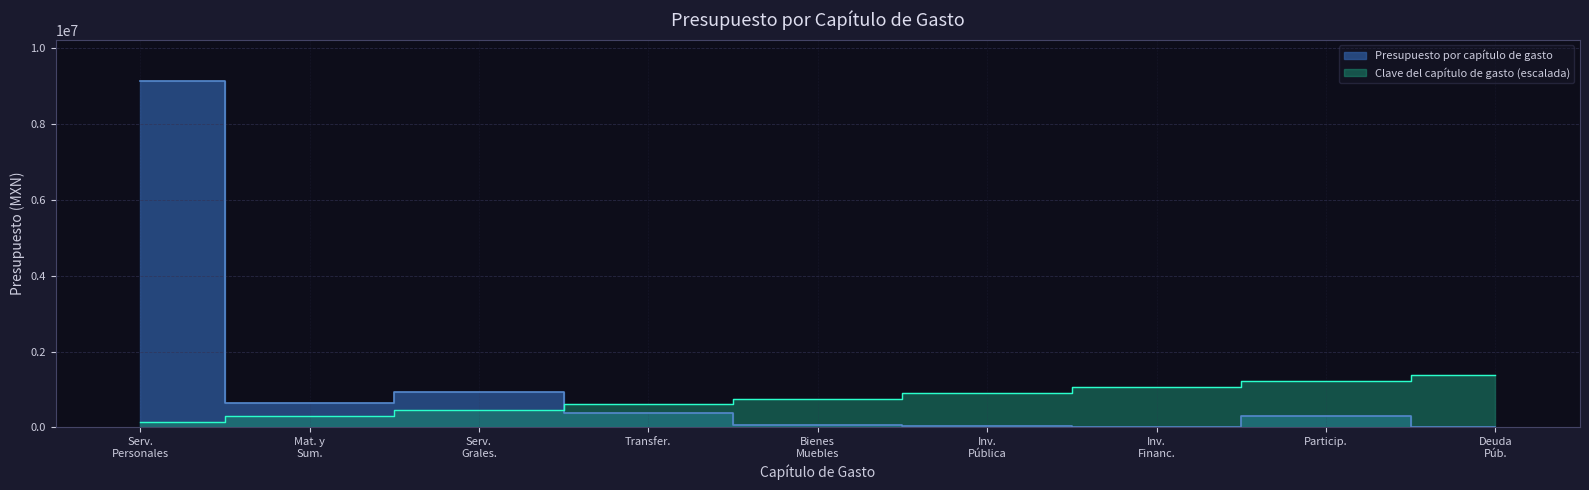

What is the sum of all Presupuesto por capítulo de gasto values?

11483238.0